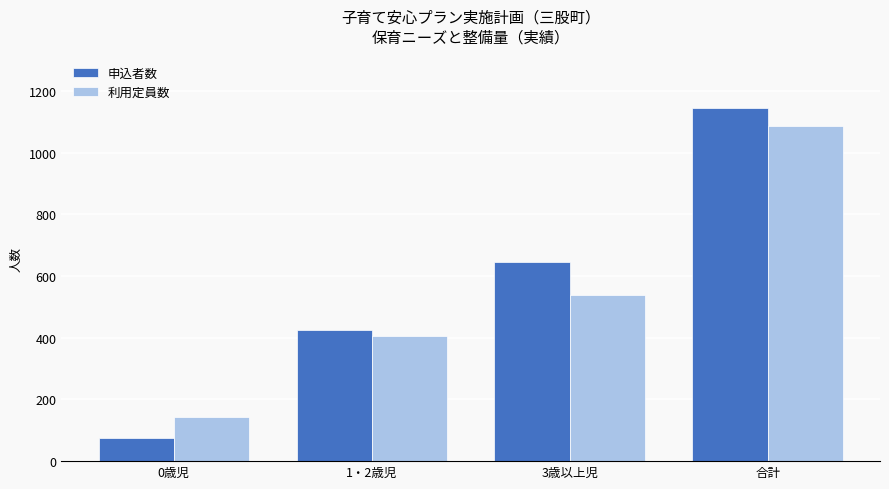

Reading right to left, transcribe all the data shown in this chart.

申込者数: 1143	644	424	75
利用定員数: 1085	537	406	142